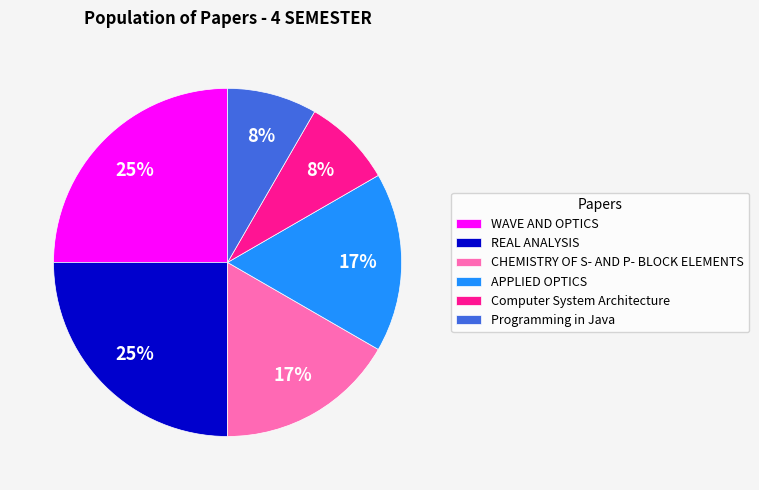

Is it true that CHEMISTRY OF S- AND P- BLOCK ELEMENTS is 30% of the pie?

False